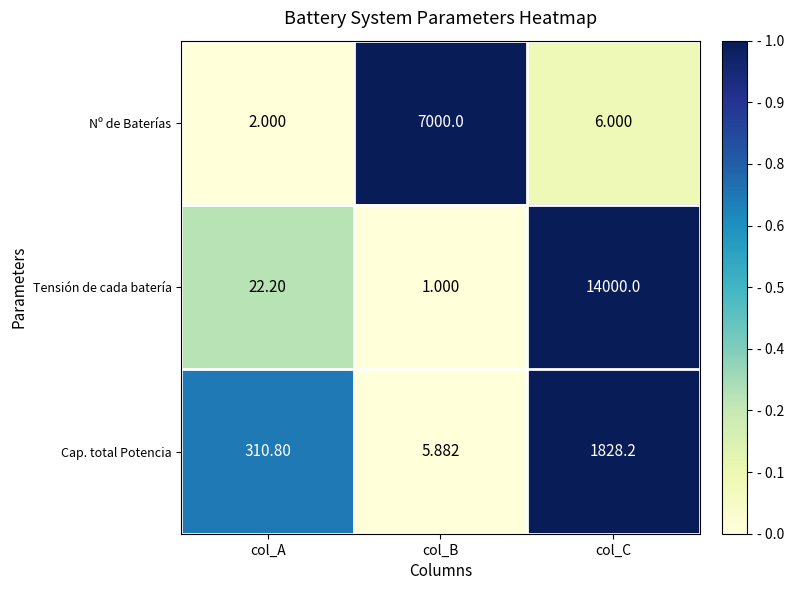

At which label does Tensión de cada batería reach its peak?

col_C